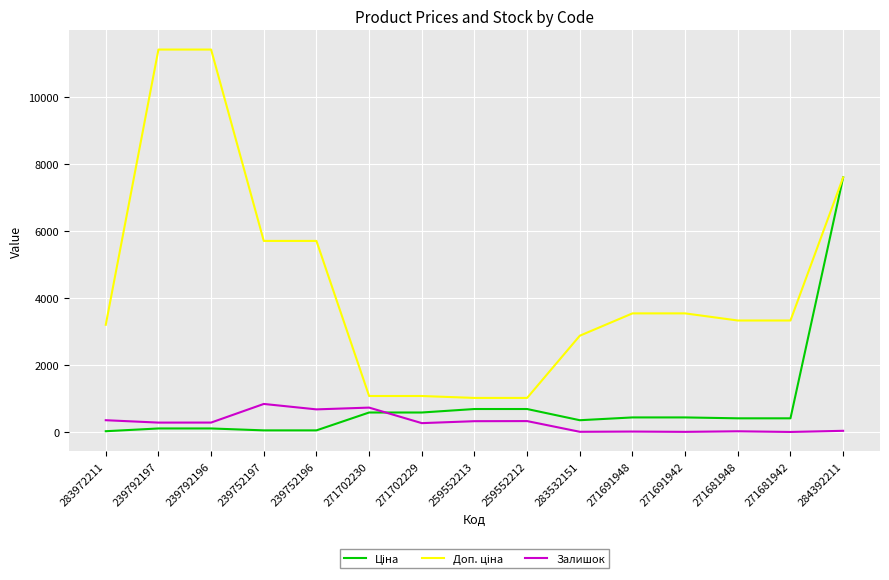

At which category is the sum across all series the highest?

284392211